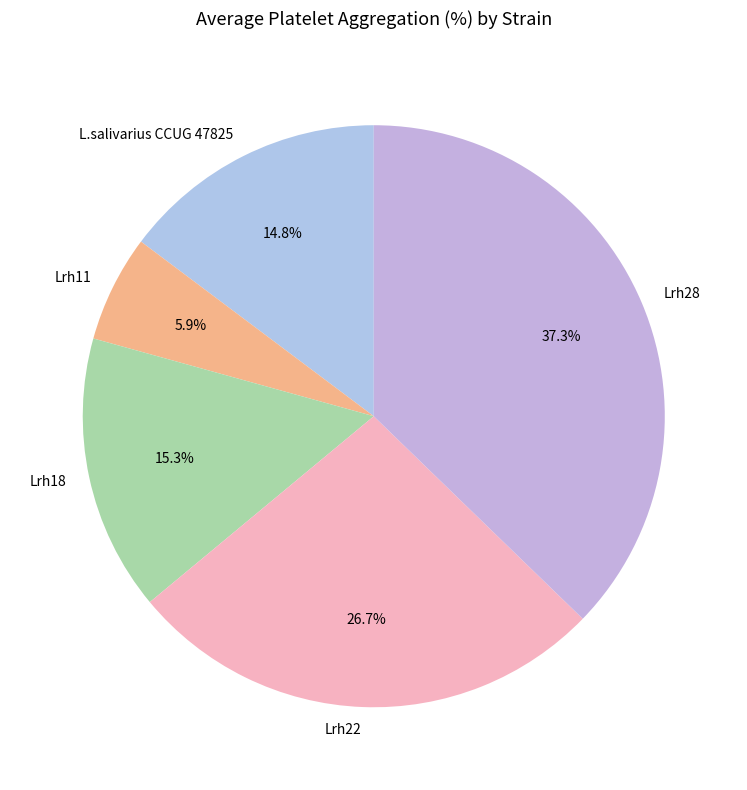

Which slice is the largest?

Lrh28